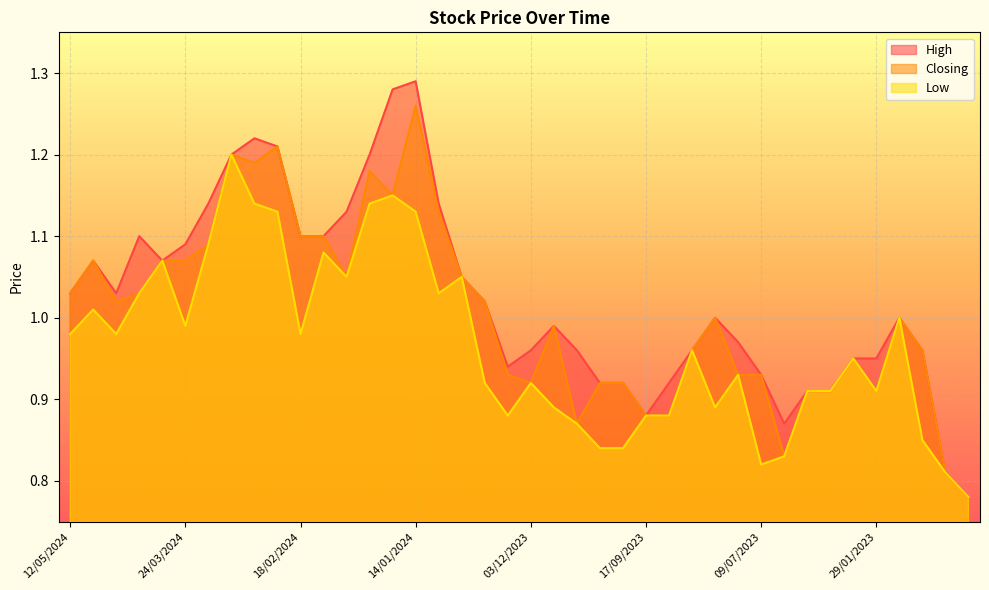

Reading left to right, list all the values displayed in this chart.

High: 12/05/2024=1.0	28/04/2024=1.1	21/04/2024=1.0	14/04/2024=1.1	07/04/2024=1.1	24/03/2024=1.1	17/03/2024=1.1	10/03/2024=1.2	03/03/2024=1.2	25/02/2024=1.2	18/02/2024=1.1	11/02/2024=1.1	04/02/2024=1.1	28/01/2024=1.2	21/01/2024=1.3	14/01/2024=1.3	07/01/2024=1.1	31/12/2023=1.1	17/12/2023=1.0	10/12/2023=0.9	03/12/2023=1.0	19/11/2023=1.0	12/11/2023=1.0	05/11/2023=0.9	24/09/2023=0.9	17/09/2023=0.9	10/09/2023=0.9	20/08/2023=1.0	23/07/2023=1.0	16/07/2023=1.0	09/07/2023=0.9	02/07/2023=0.9	28/05/2023=0.9	07/05/2023=0.9	05/02/2023=0.9	29/01/2023=0.9	22/01/2023=1.0	15/01/2023=1.0	02/01/2023=0.8	26/12/2022=0.8
Closing: 12/05/2024=1.0	28/04/2024=1.1	21/04/2024=1.0	14/04/2024=1.0	07/04/2024=1.1	24/03/2024=1.1	17/03/2024=1.1	10/03/2024=1.2	03/03/2024=1.2	25/02/2024=1.2	18/02/2024=1.1	11/02/2024=1.1	04/02/2024=1.1	28/01/2024=1.2	21/01/2024=1.1	14/01/2024=1.3	07/01/2024=1.1	31/12/2023=1.1	17/12/2023=1.0	10/12/2023=0.9	03/12/2023=0.9	19/11/2023=1.0	12/11/2023=0.9	05/11/2023=0.9	24/09/2023=0.9	17/09/2023=0.9	10/09/2023=0.9	20/08/2023=1.0	23/07/2023=1.0	16/07/2023=0.9	09/07/2023=0.9	02/07/2023=0.8	28/05/2023=0.9	07/05/2023=0.9	05/02/2023=0.9	29/01/2023=0.9	22/01/2023=1.0	15/01/2023=1.0	02/01/2023=0.8	26/12/2022=0.8
Low: 12/05/2024=1.0	28/04/2024=1.0	21/04/2024=1.0	14/04/2024=1.0	07/04/2024=1.1	24/03/2024=1.0	17/03/2024=1.1	10/03/2024=1.2	03/03/2024=1.1	25/02/2024=1.1	18/02/2024=1.0	11/02/2024=1.1	04/02/2024=1.1	28/01/2024=1.1	21/01/2024=1.1	14/01/2024=1.1	07/01/2024=1.0	31/12/2023=1.1	17/12/2023=0.9	10/12/2023=0.9	03/12/2023=0.9	19/11/2023=0.9	12/11/2023=0.9	05/11/2023=0.8	24/09/2023=0.8	17/09/2023=0.9	10/09/2023=0.9	20/08/2023=1.0	23/07/2023=0.9	16/07/2023=0.9	09/07/2023=0.8	02/07/2023=0.8	28/05/2023=0.9	07/05/2023=0.9	05/02/2023=0.9	29/01/2023=0.9	22/01/2023=1.0	15/01/2023=0.8	02/01/2023=0.8	26/12/2022=0.8